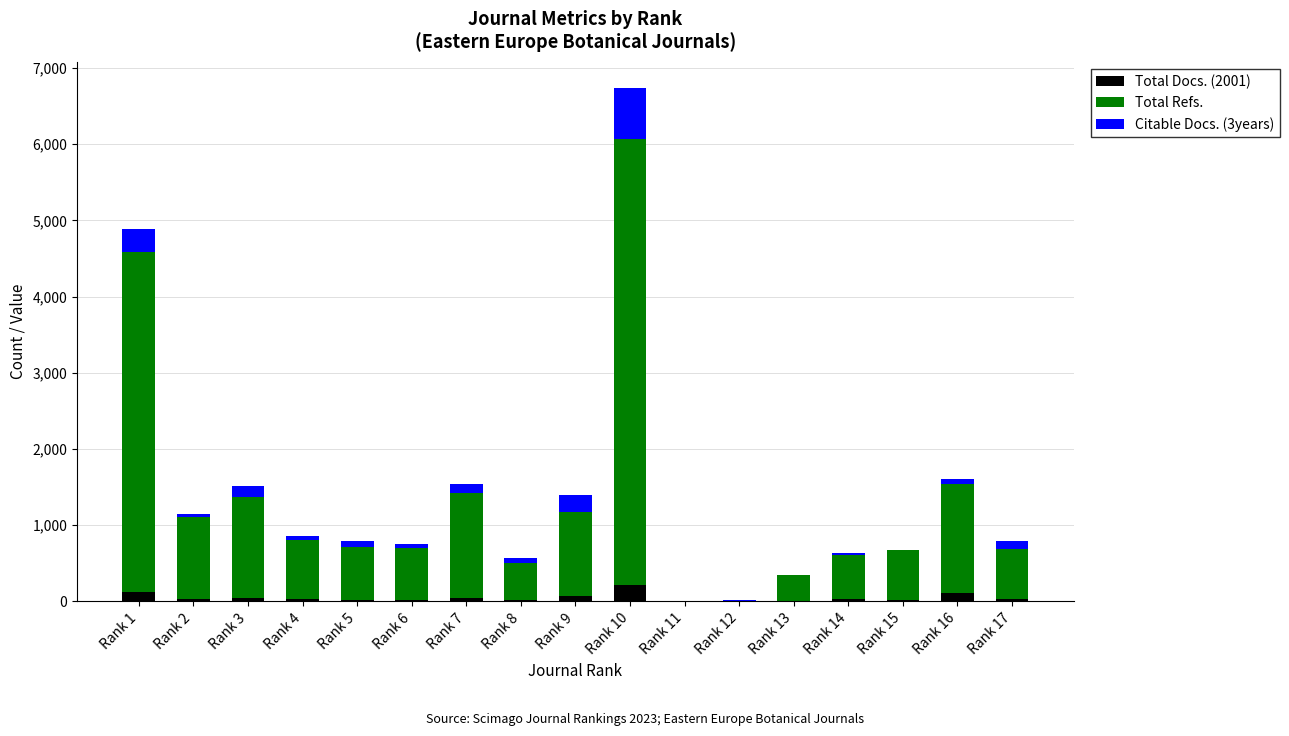

At which category is the sum across all series the highest?

Rank 10